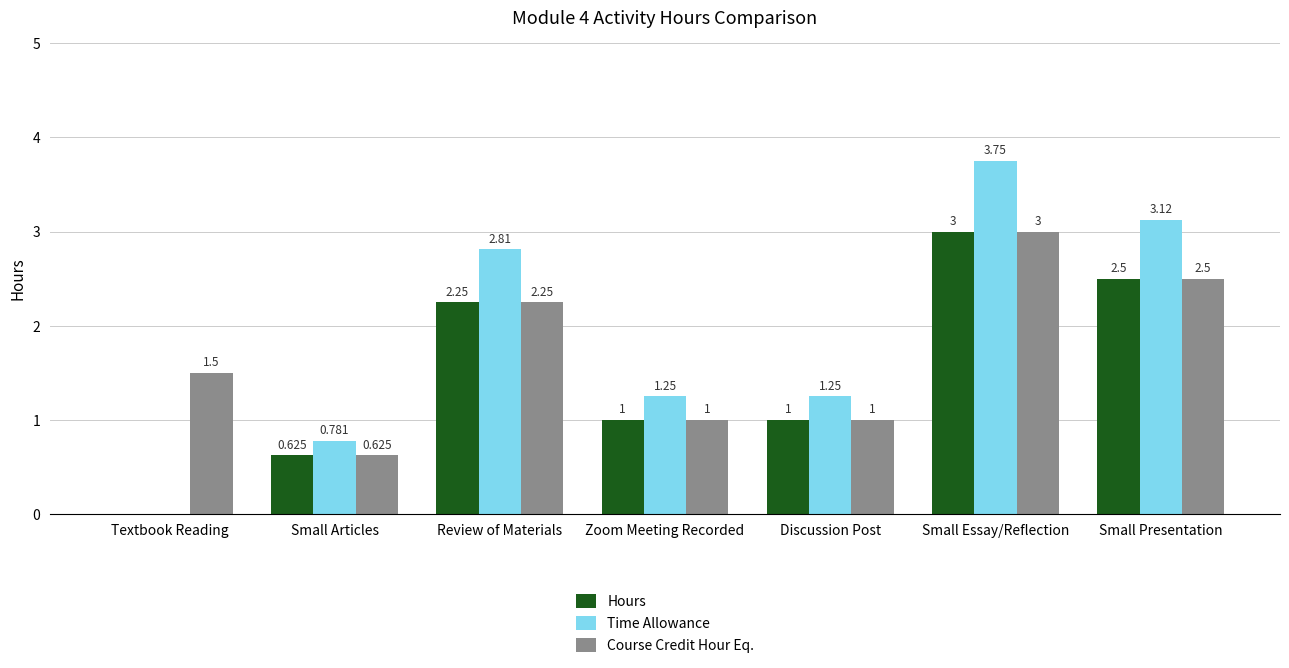

Is the value of Course Credit Hour Eq. at Small Articles greater than the value of Time Allowance at Textbook Reading?

Yes